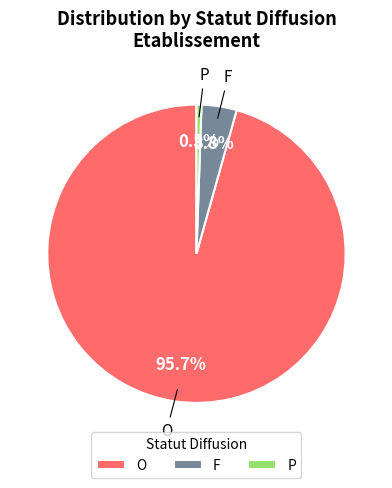

The O slice represents 83% of the pie. True or false?

False